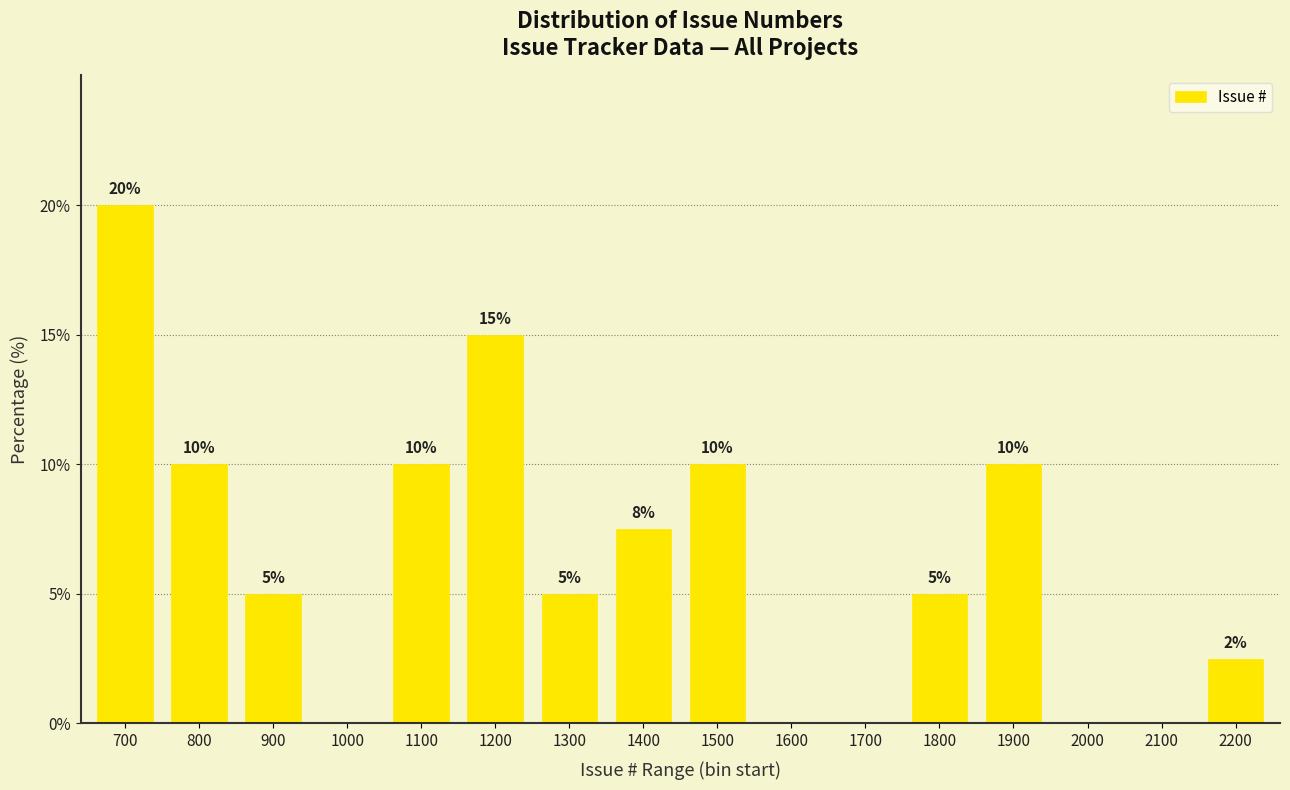

What is the sum of the values at 1700 and 1200?

15.0